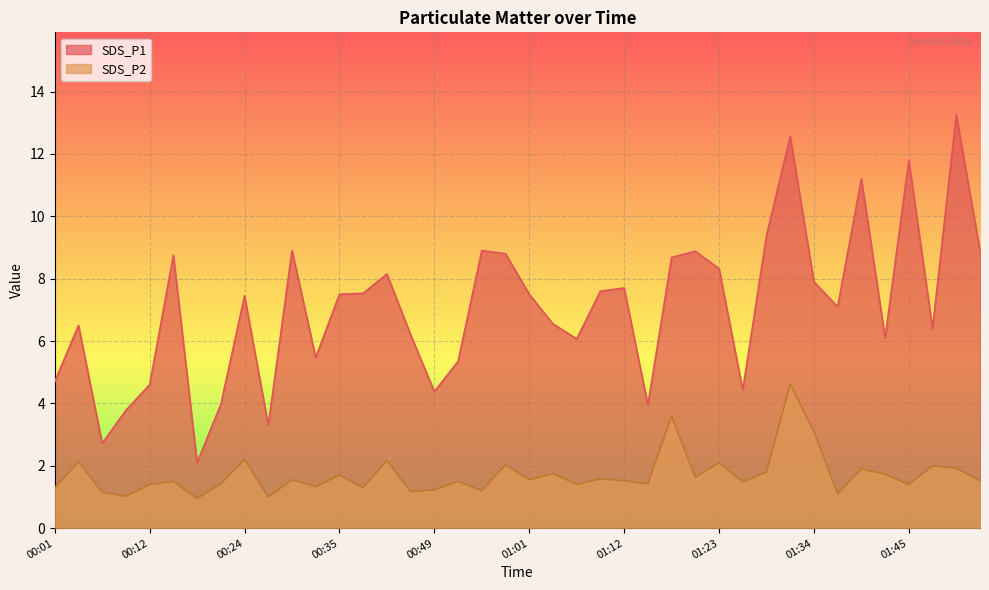

What position from the left is 00:35?

13